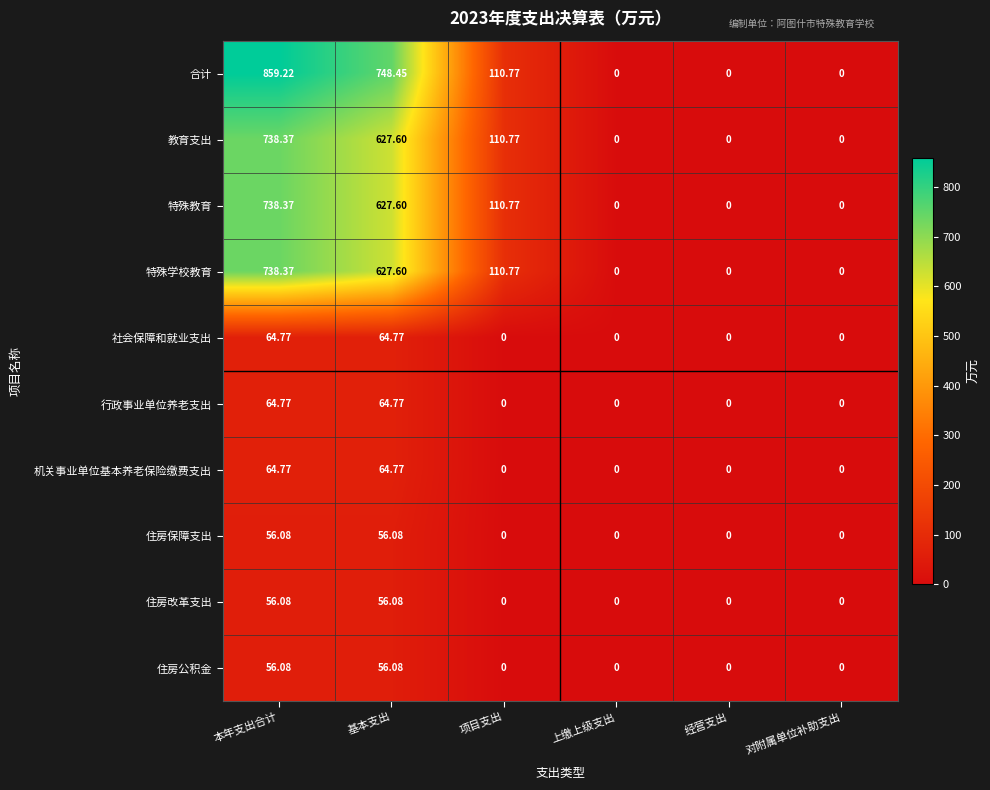

Which series has the widest spread of values?

合计